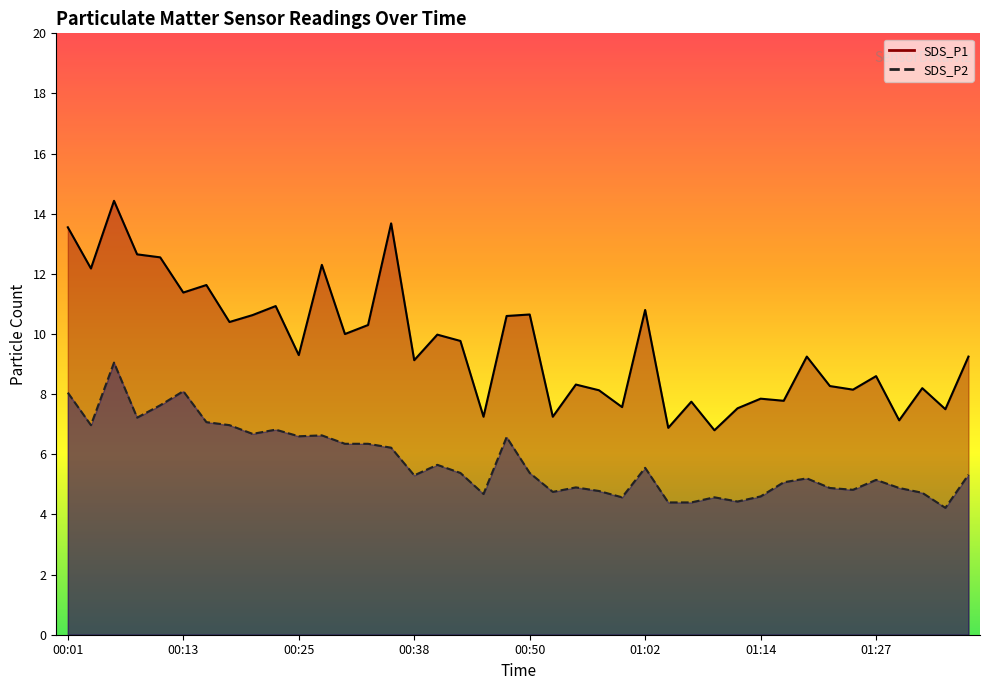

At how many categories does at least one series exceed 7?

38